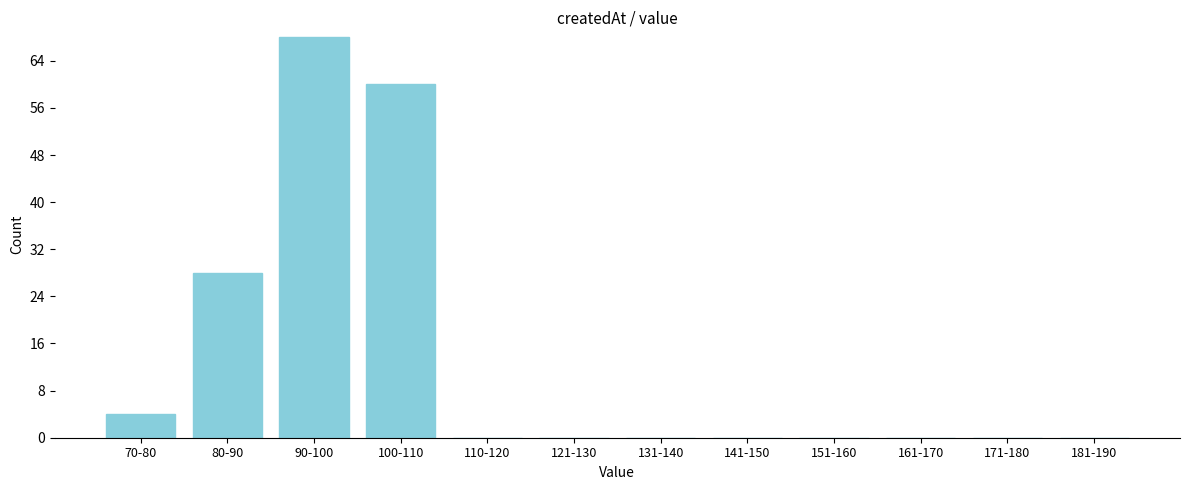

Reading left to right, extract all data points from this chart.

70-80=4	80-90=28	90-100=68	100-110=60	110-120=0	121-130=0	131-140=0	141-150=0	151-160=0	161-170=0	171-180=0	181-190=0